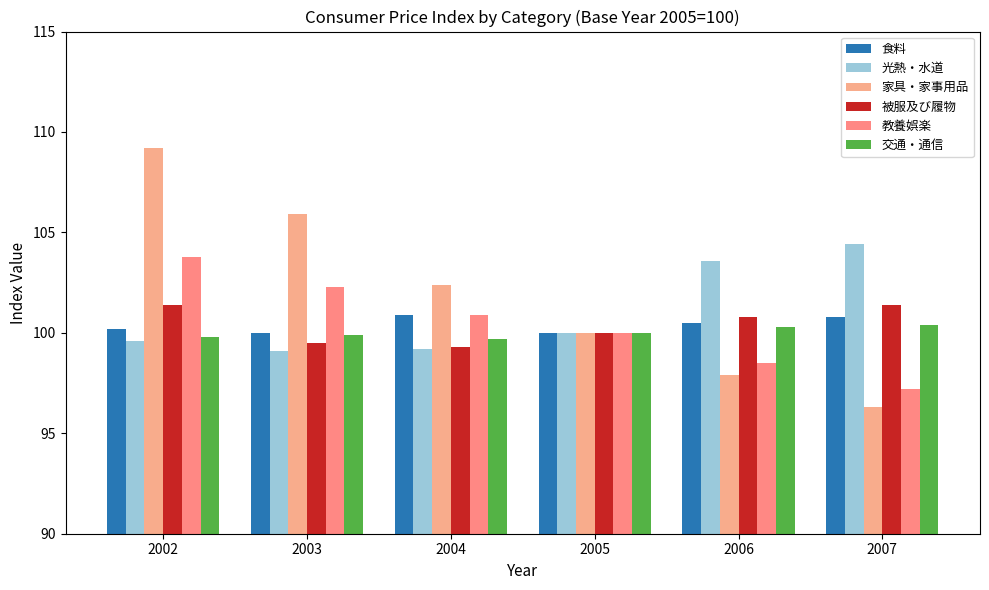

Which has a higher value, 2007 or 2003?

2007